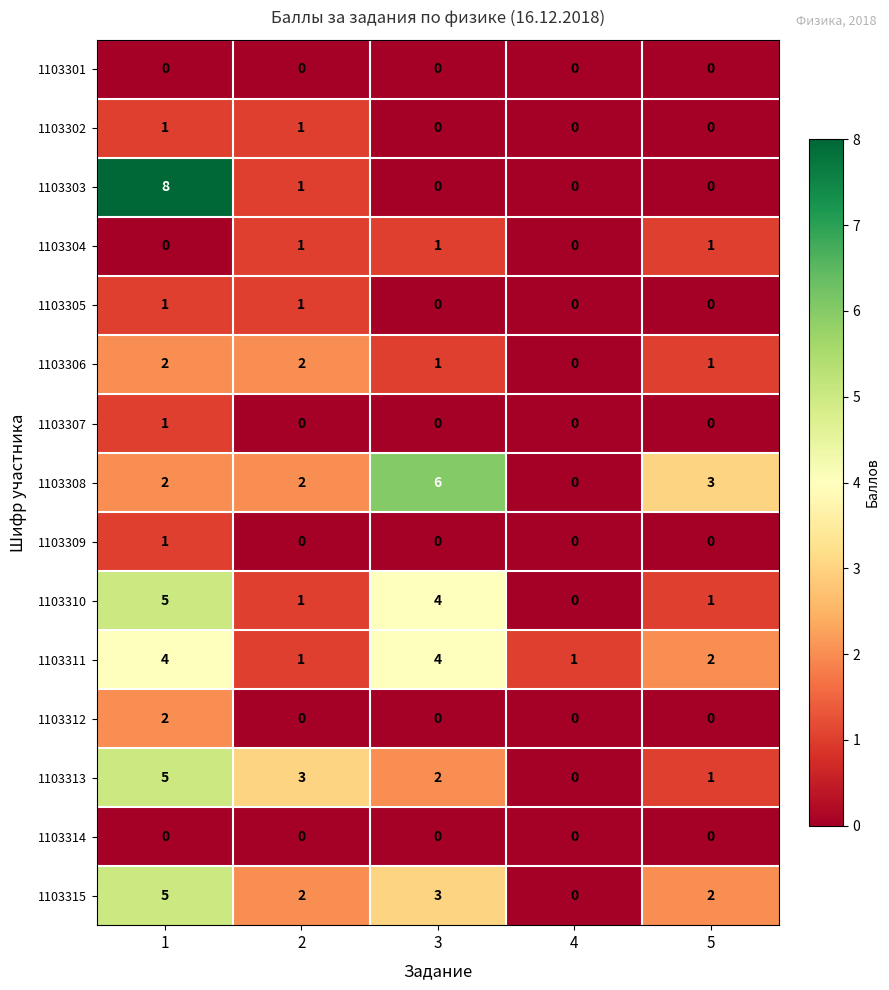

Which series has the largest total across all categories?

1103308